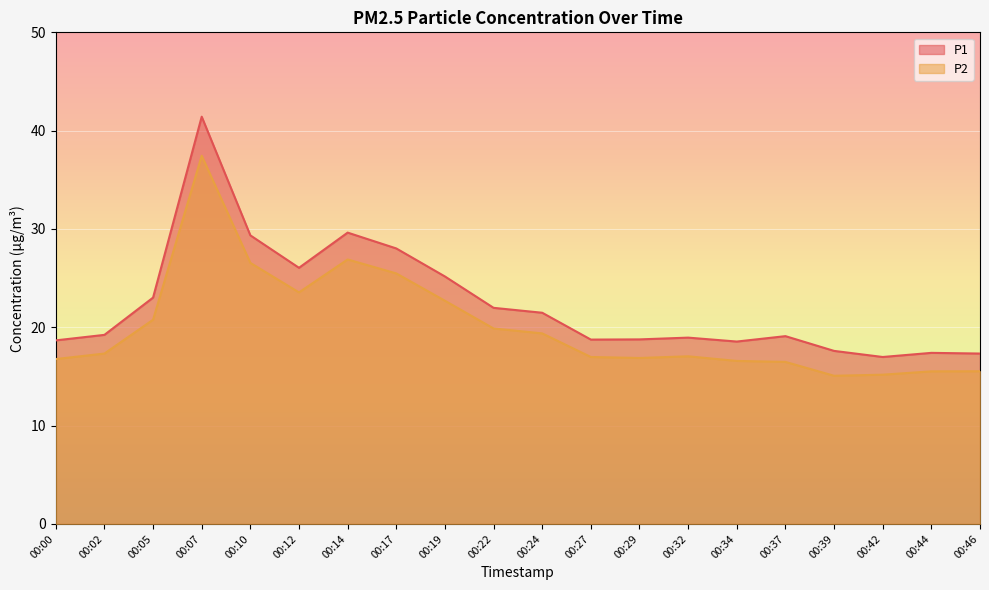

What is the greatest value displayed?

41.4